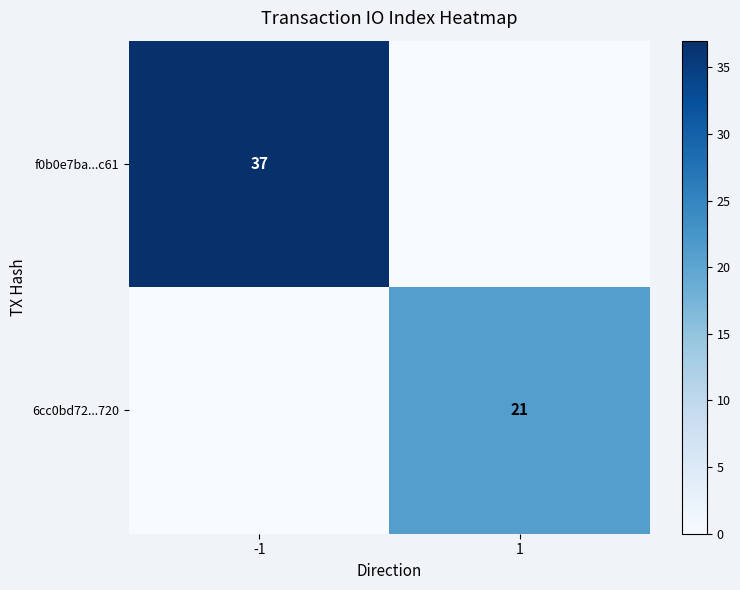

How many distinct data groups are displayed?

2